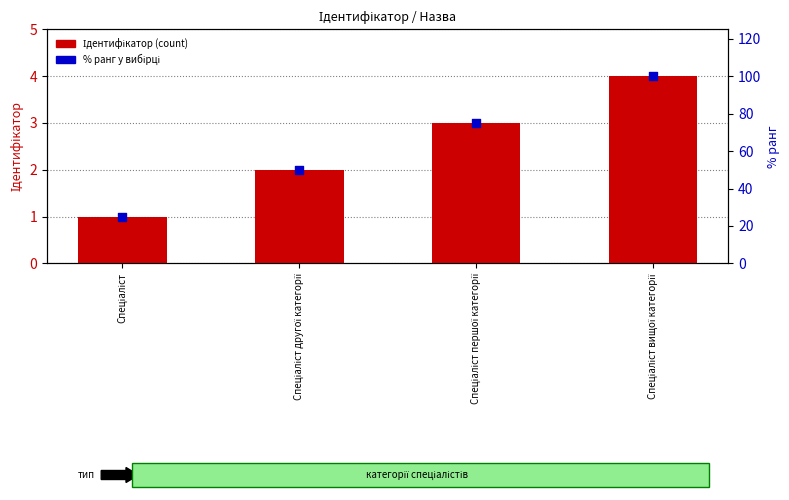

At which category is the sum across all series the highest?

Спеціаліст вищої категорії